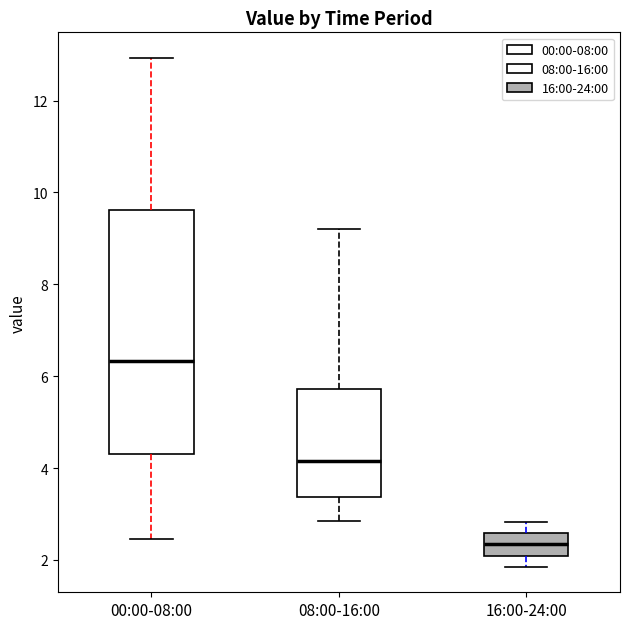

Reading left to right, read every box against the y-axis: the position of its median line, the range the box covers, and the ends of its whiskers. The values are not printed on the chart, so give them approximately, as read against the axis.

00:00-08:00: median 6.4, box 4.2 to 9.6, whiskers 2.4 to 13.0
08:00-16:00: median 4.2, box 3.4 to 5.8, whiskers 2.8 to 9.2
16:00-24:00: median 2.4, box 2.0 to 2.6, whiskers 1.8 to 2.8